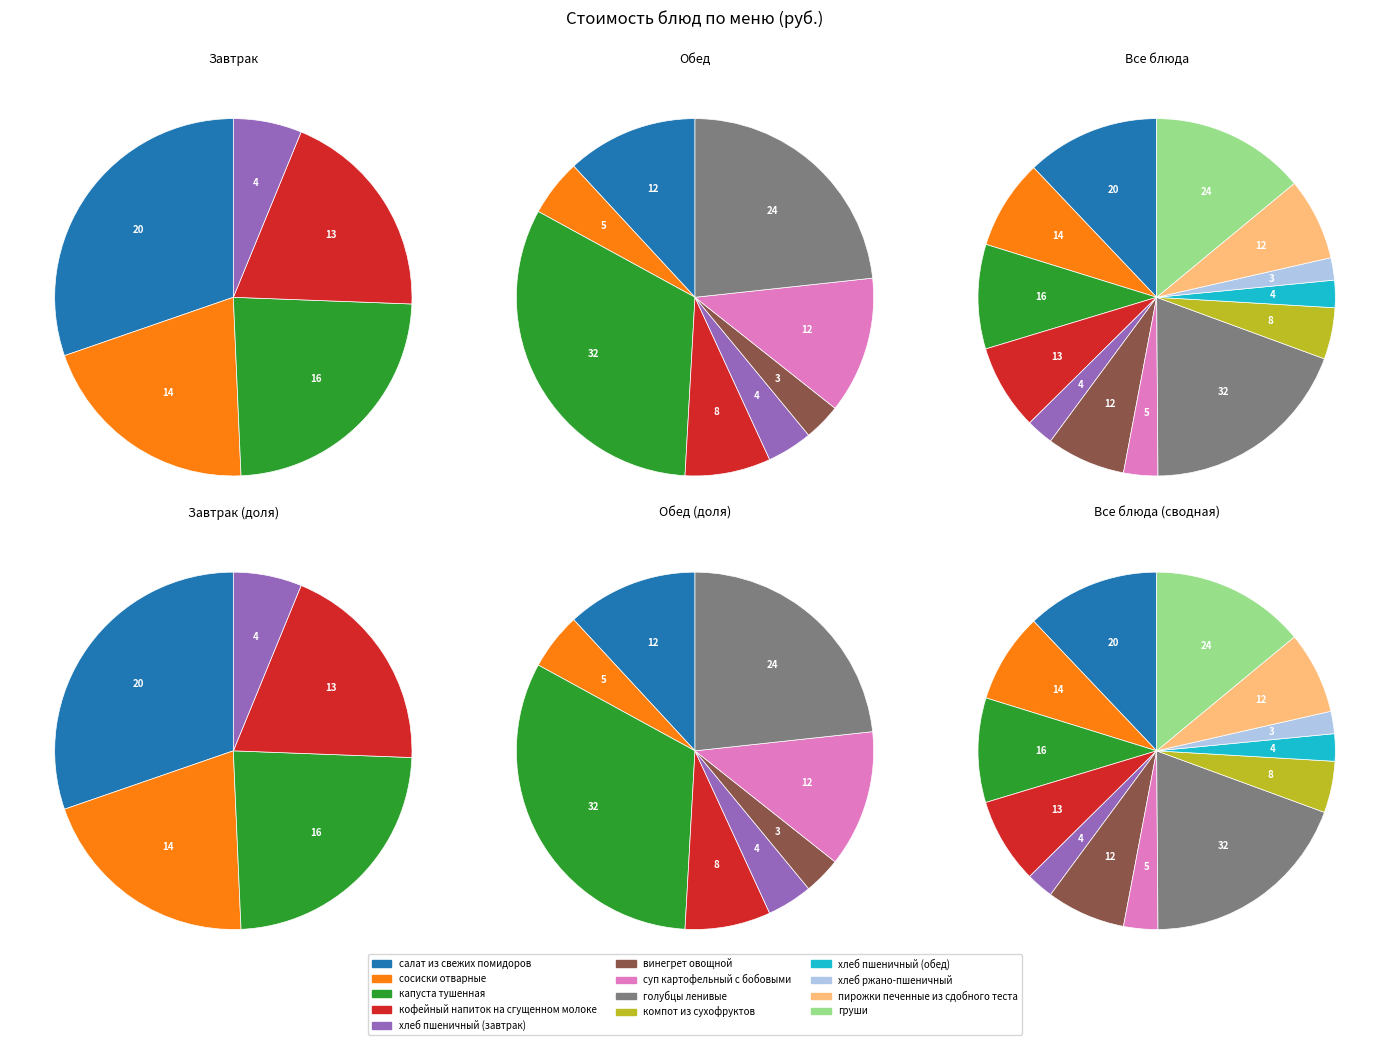

How many slices are in this pie chart?

13